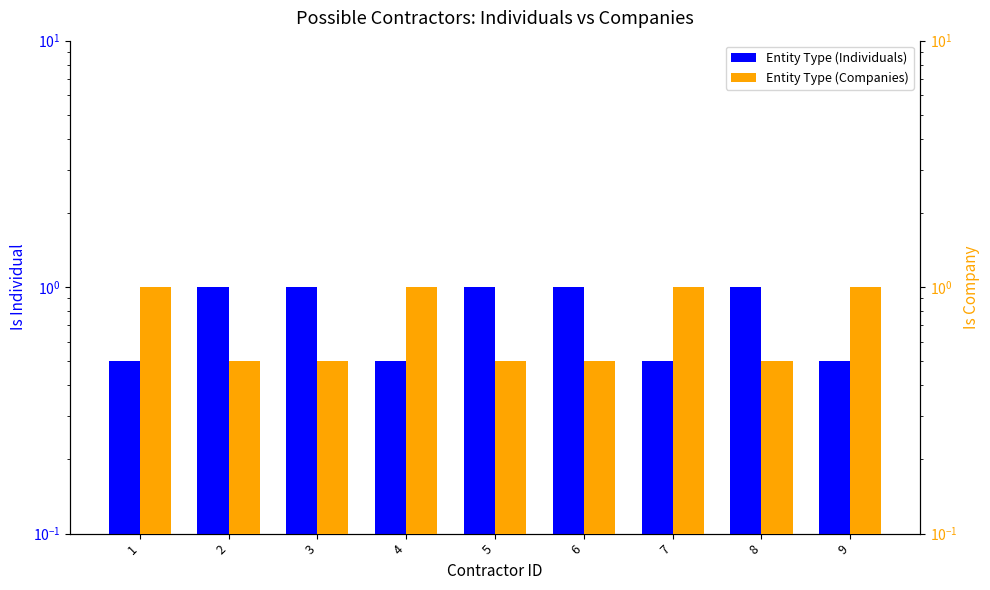

Between 5 and 8, which series saw the biggest shift?

Entity Type (Individuals)